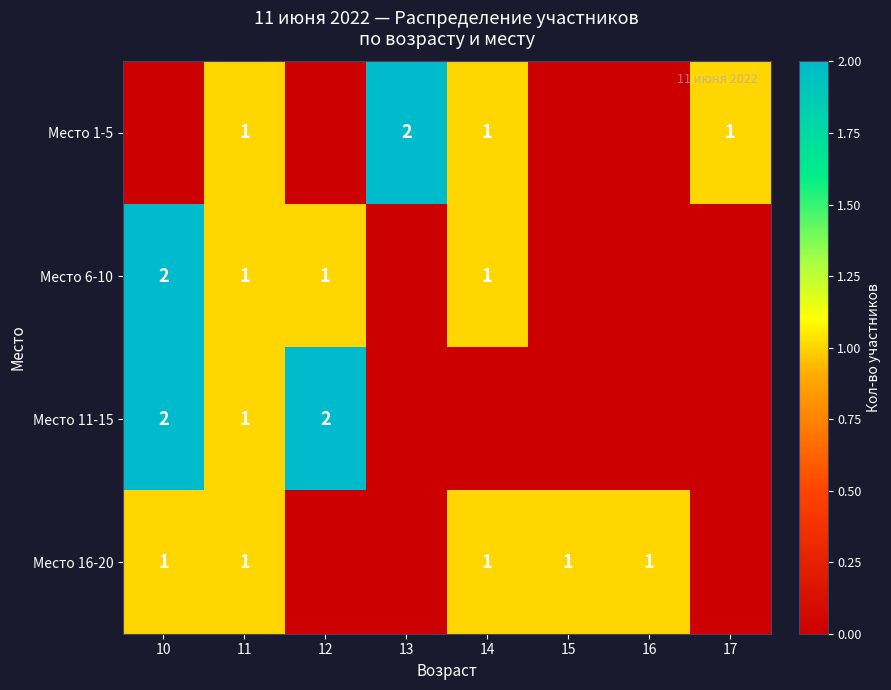

Is it true that Место 1-5 equals 3 at 13?

False